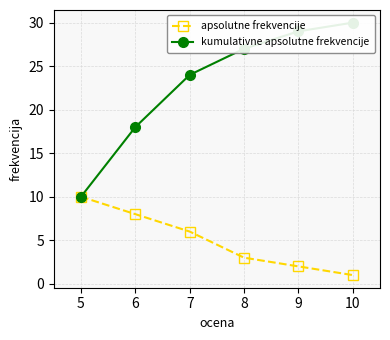

Is it true that apsolutne frekvencije equals 14 at 6?

False